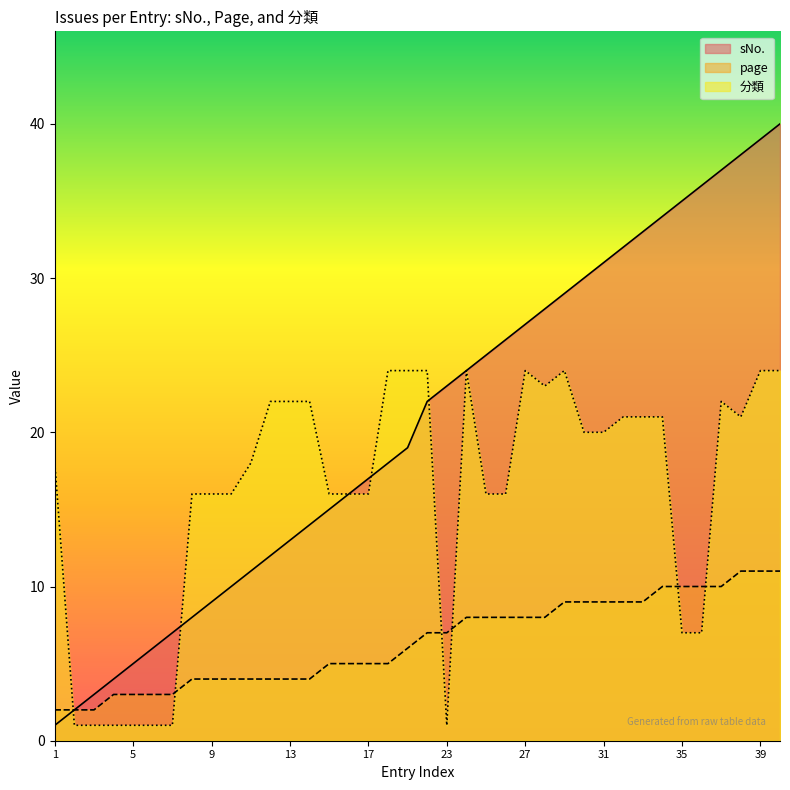

What is the maximum value shown in the chart?

40